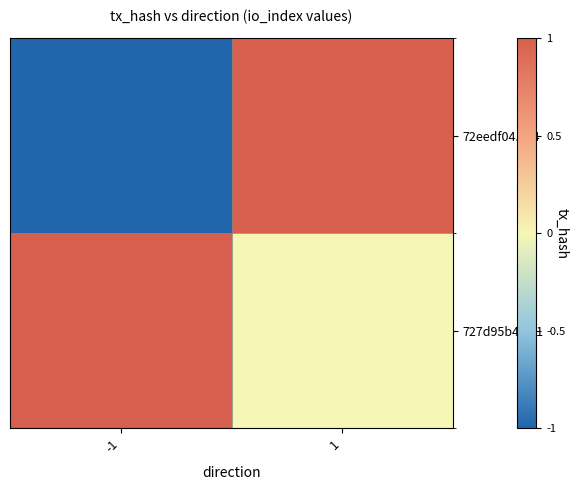

Which label corresponds to the largest value in the chart?

1